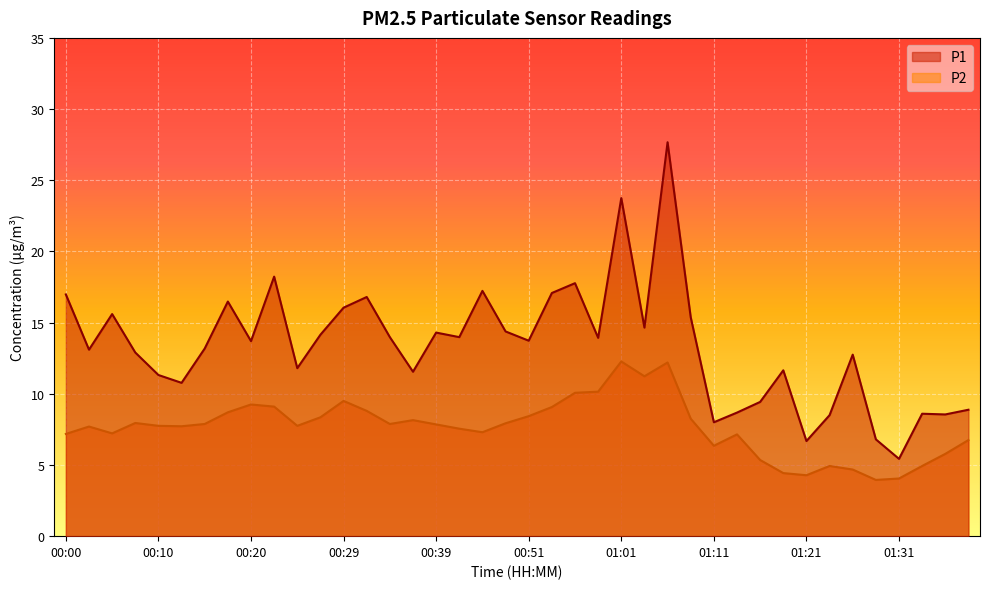

Does the chart display data point markers on the line(s)?

No